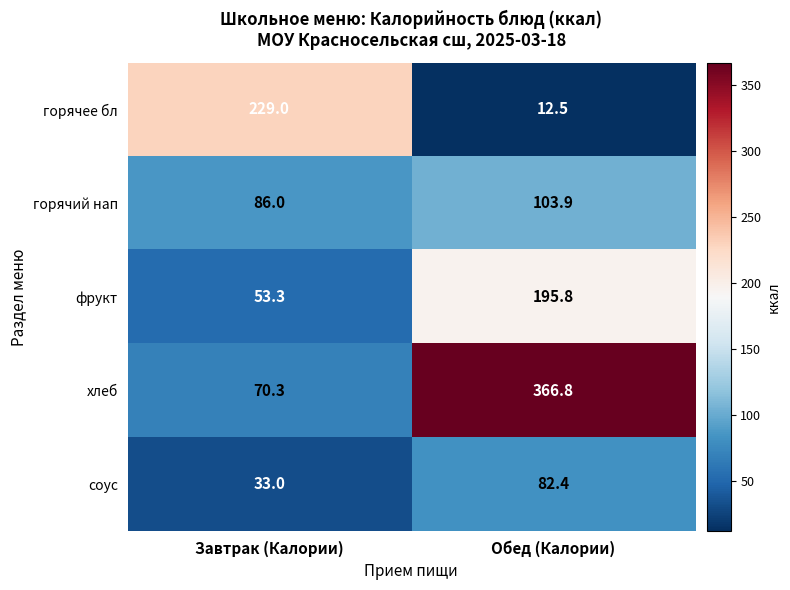

Which series has the largest total across all categories?

хлеб